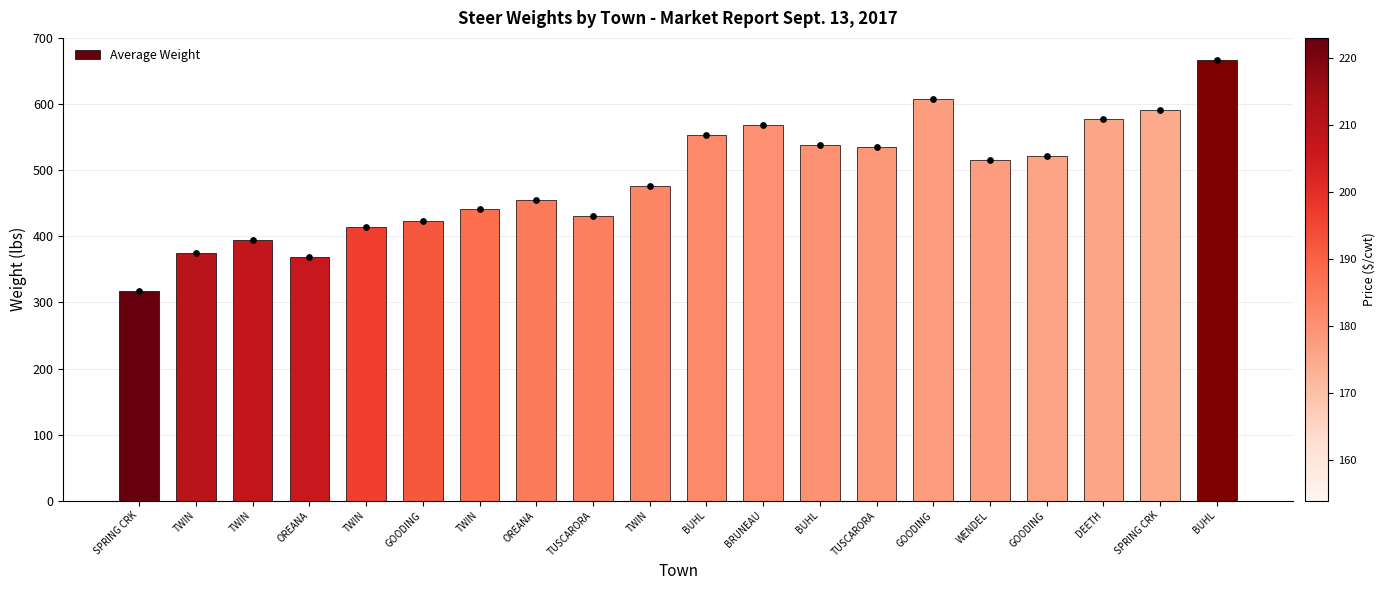

Approximately how many times larger is the value at TWIN compared to TWIN?

0.9